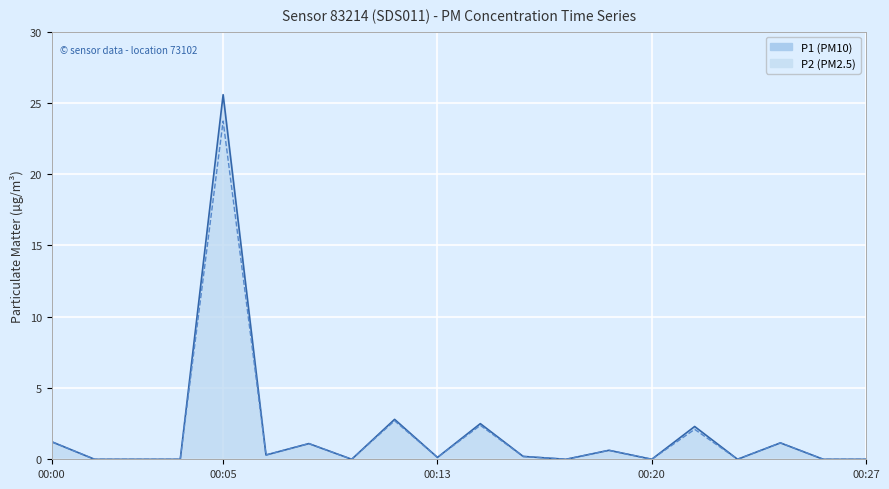

At which category does P1 reach its first local valley?

00:07